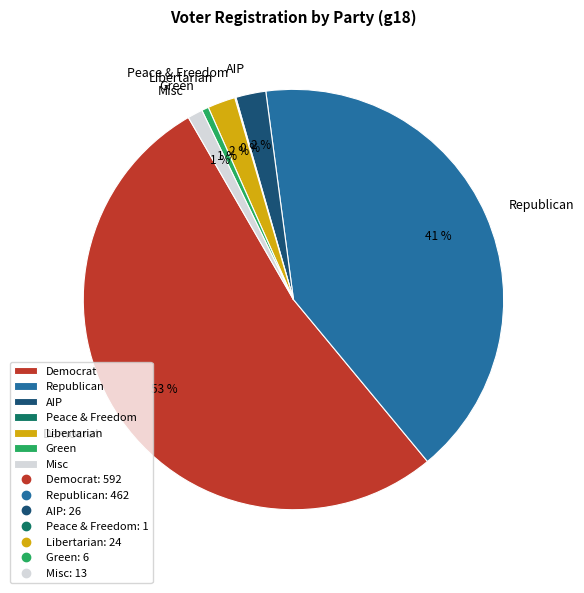

What is the largest slice in the pie chart?

Democrat